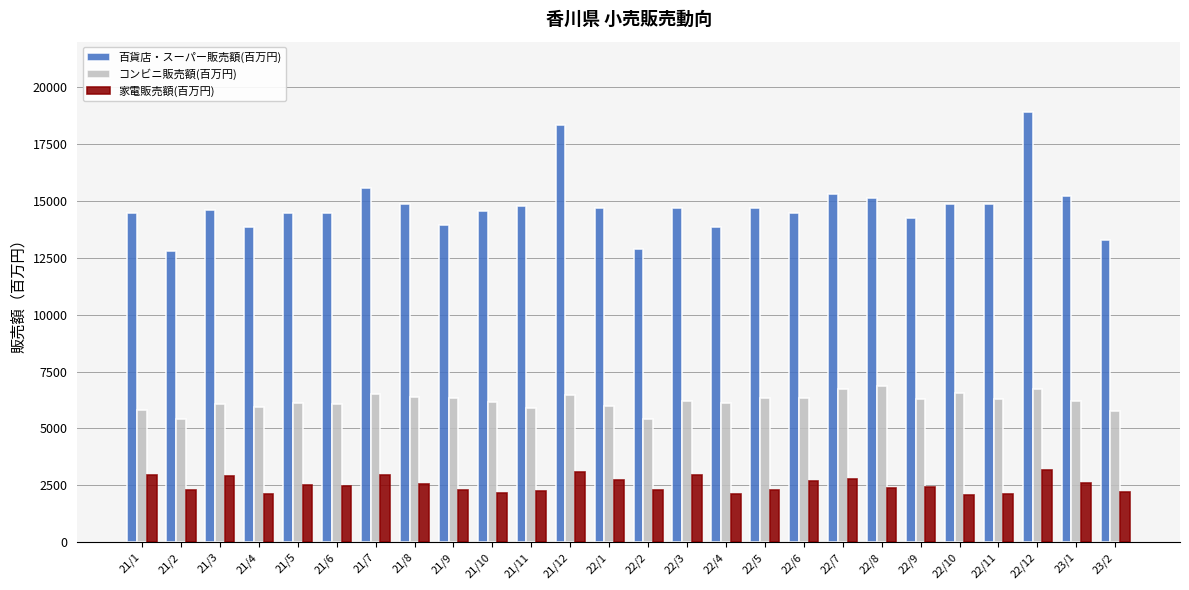

What is the total value across all series at 21/12?

27872